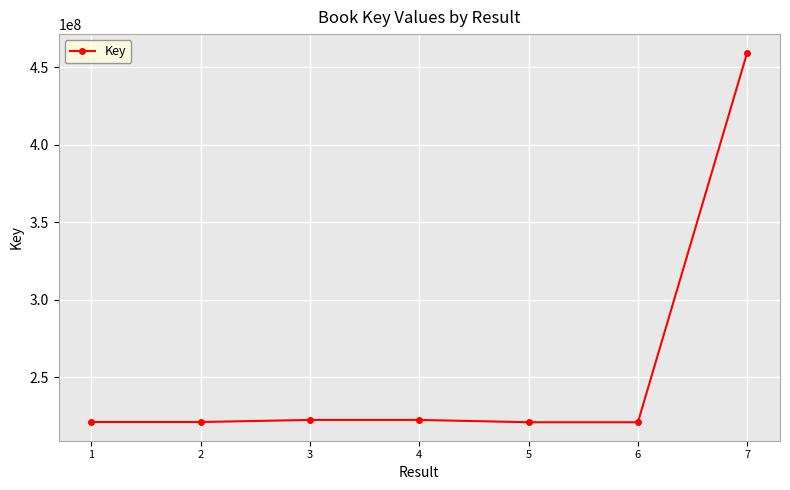

What is the average value?

255525686